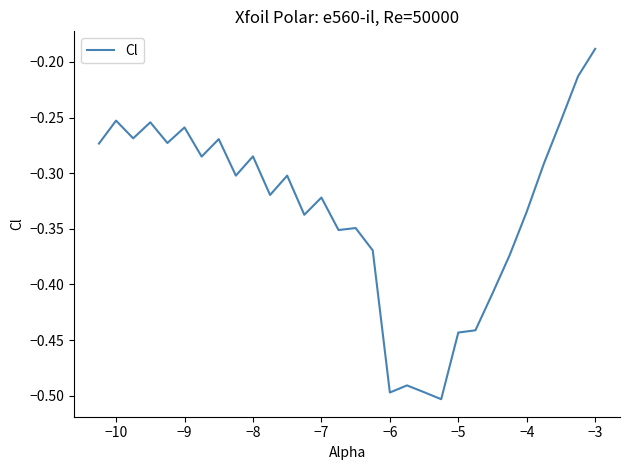

What is the difference between the maximum and minimum values?

0.3